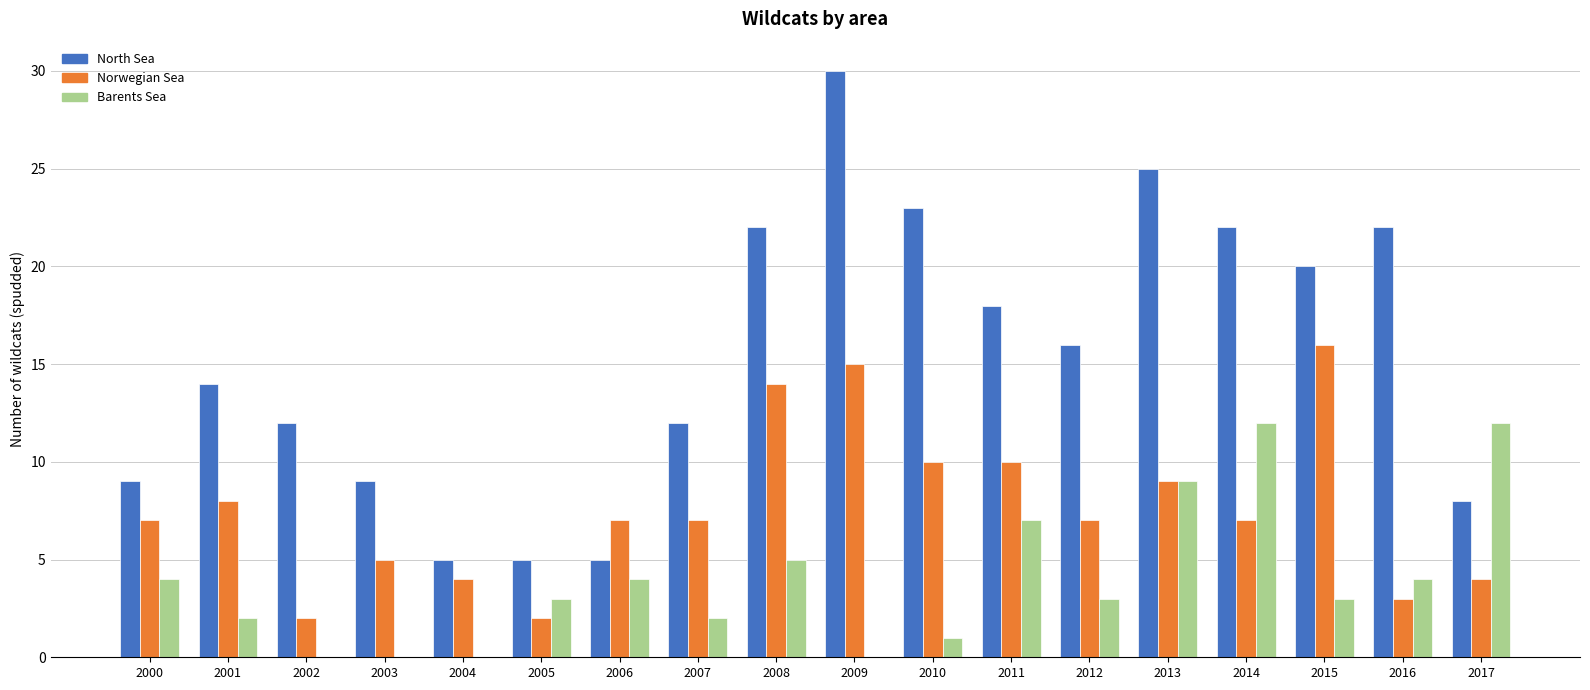

Which category has the highest value across all series?

2009